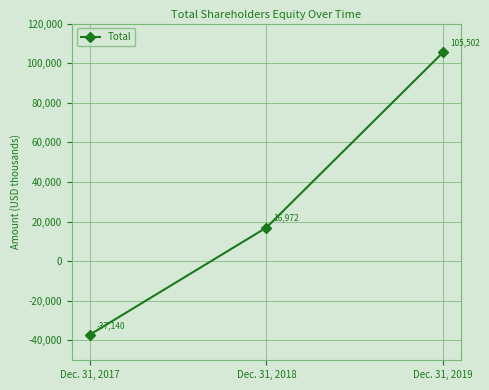

Reading left to right, list all the values displayed in this chart.

Dec. 31, 2017=-37140	Dec. 31, 2018=16972	Dec. 31, 2019=105502